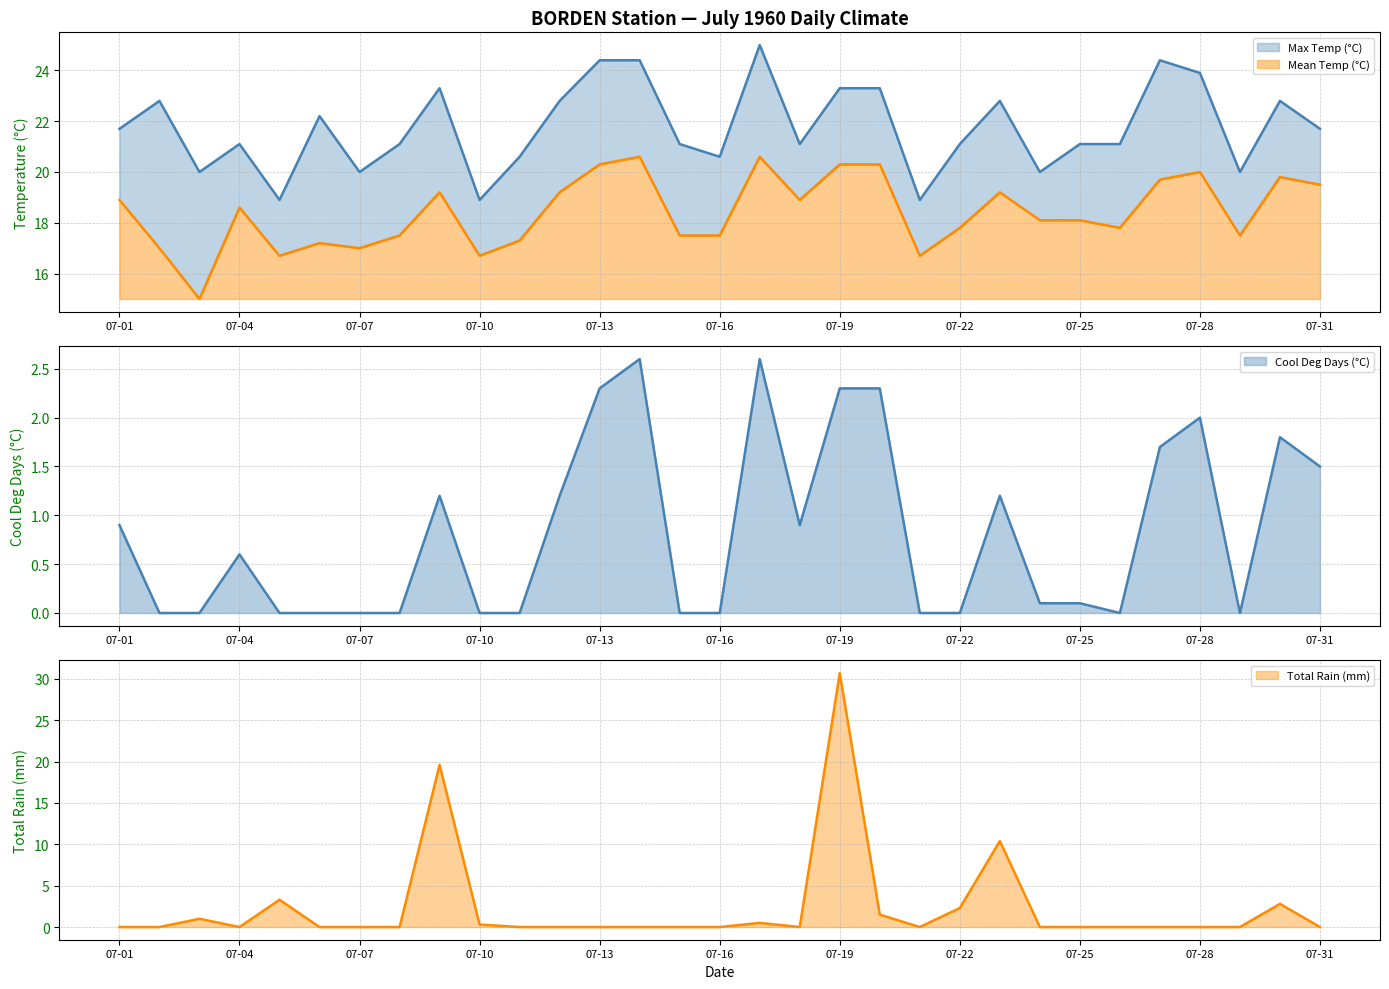

What is the total value across all series at 07-12?

43.2